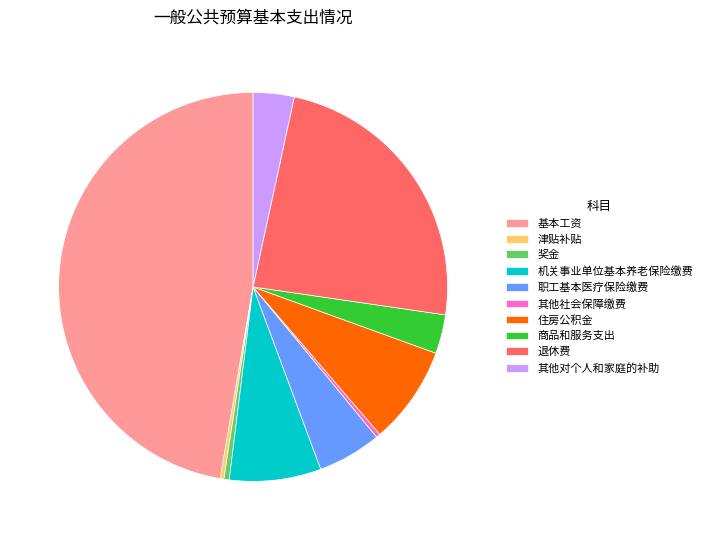

Which slice is the largest?

基本工资